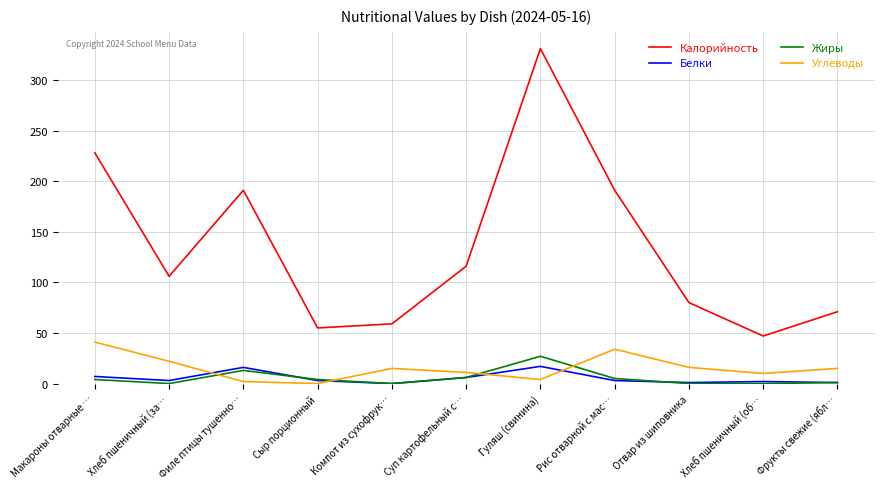

What is the approximate value of Углеводы at Гуляш (свинина), to the nearest 5?

5